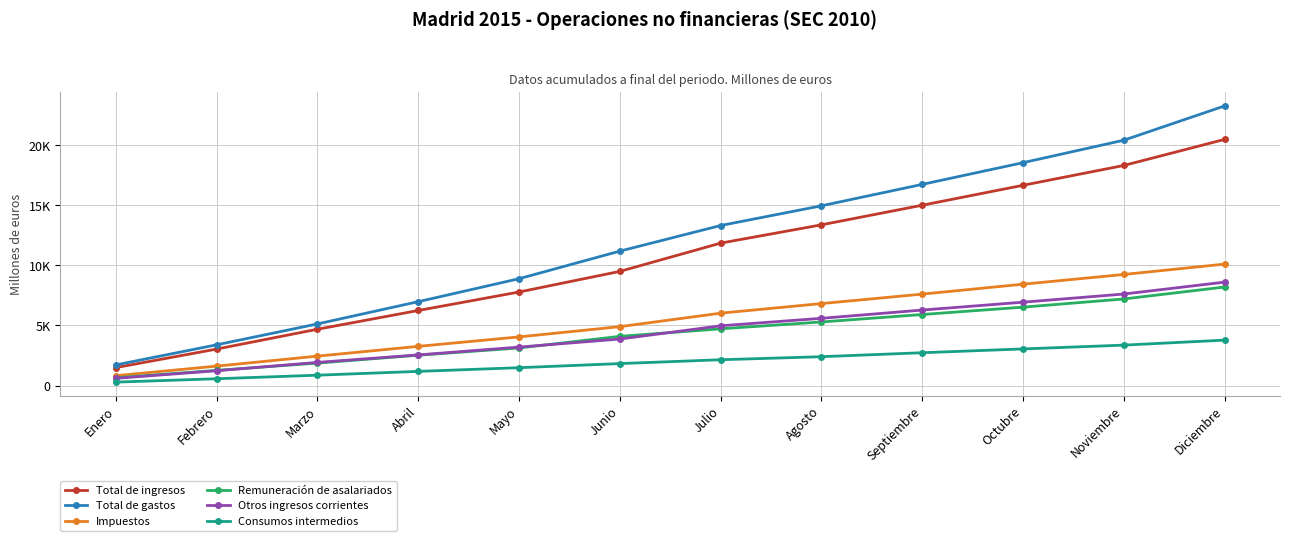

Which category has the highest value in the Total de ingresos series?

Diciembre